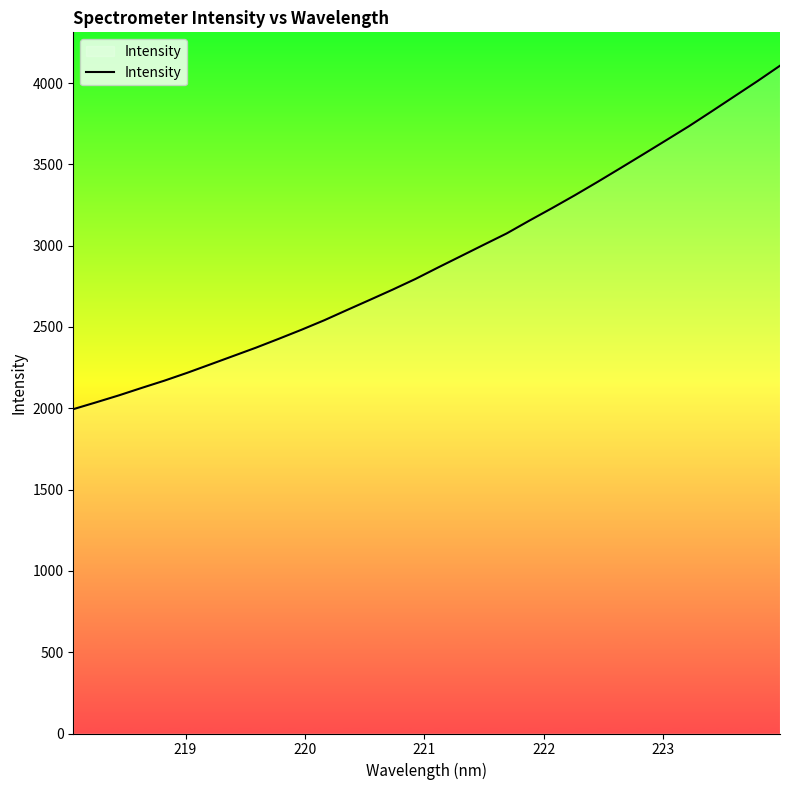

What is the difference between the maximum and minimum values?

2112.1